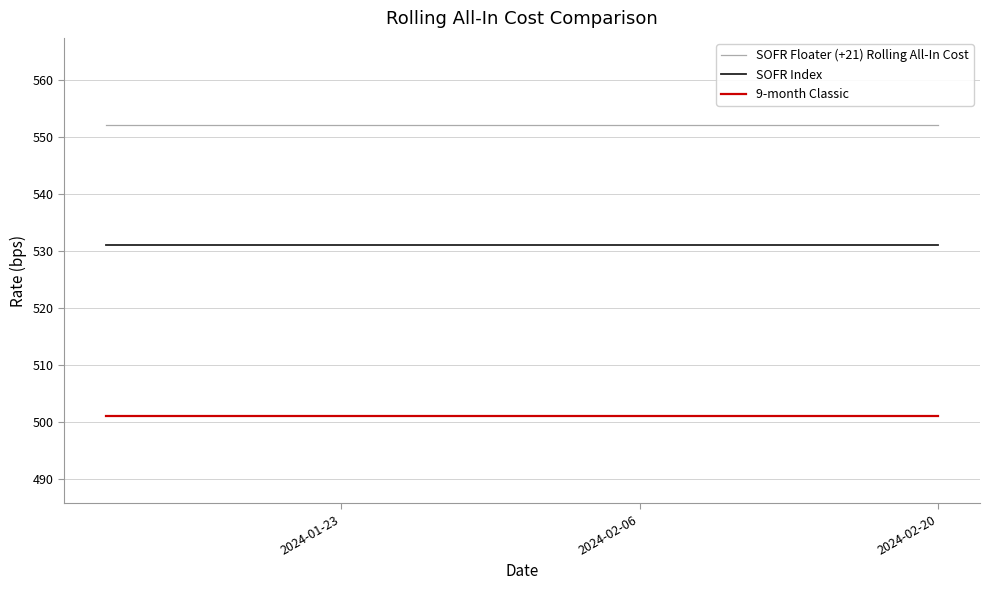

Reading left to right, what are all the values shown in this chart?

SOFR Floater (+21) Rolling All-In Cost: 552	552	552	552	552	552	552	552	552	552	552	552	552	552	552	552	552	552	552	552	552	552	552	552	552	552	552	552	552	552	552	552	552	552	552	552	552	552	552	552
SOFR Index: 531	531	531	531	531	531	531	531	531	531	531	531	531	531	531	531	531	531	531	531	531	531	531	531	531	531	531	531	531	531	531	531	531	531	531	531	531	531	531	531
9-month Classic: 501	501	501	501	501	501	501	501	501	501	501	501	501	501	501	501	501	501	501	501	501	501	501	501	501	501	501	501	501	501	501	501	501	501	501	501	501	501	501	501